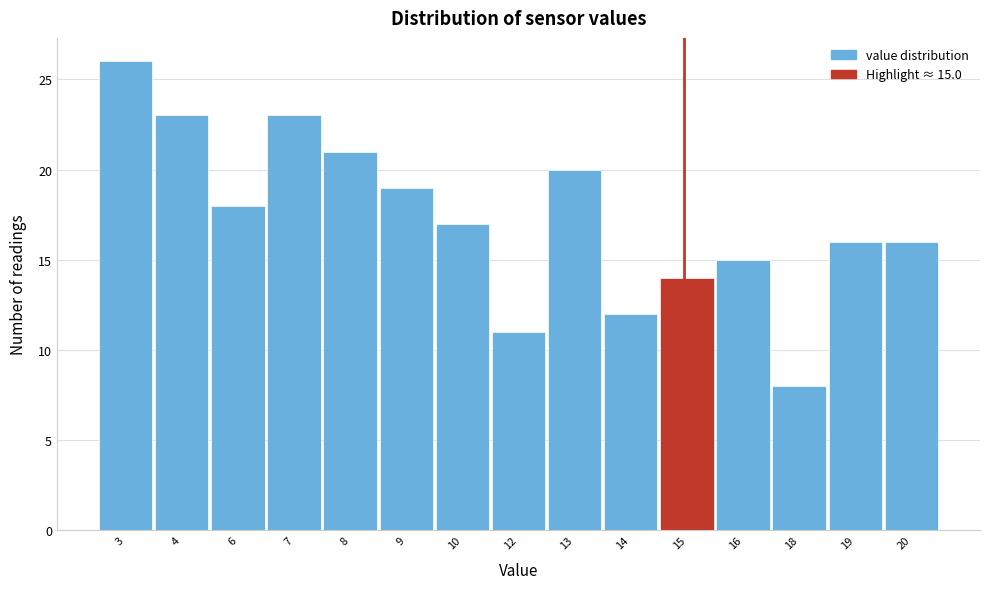

Reading left to right, list all the values displayed in this chart.

26	23	18	23	21	19	17	11	20	12	14	15	8	16	16